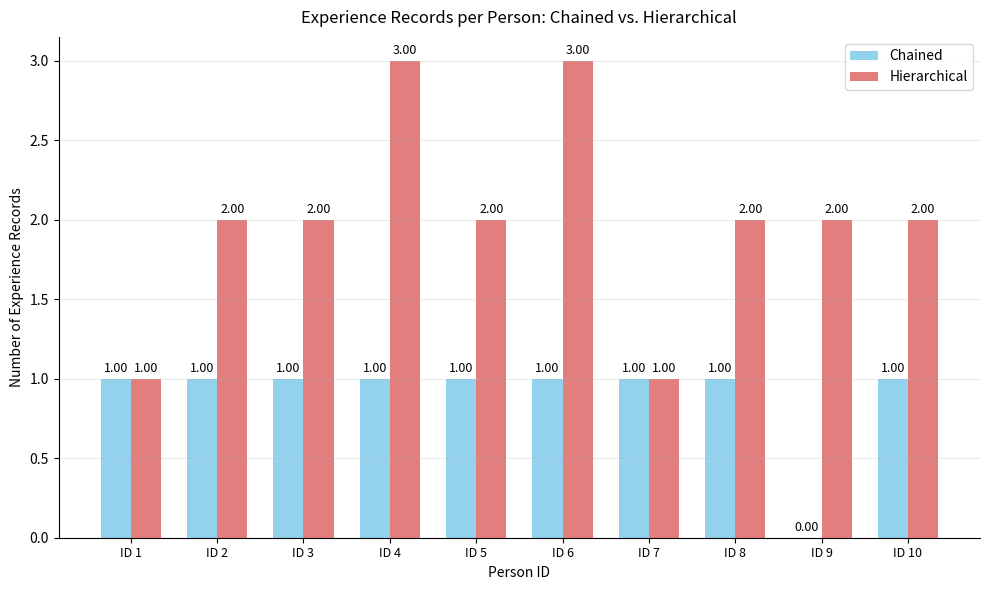

What is the total value across all series at ID 5?

3